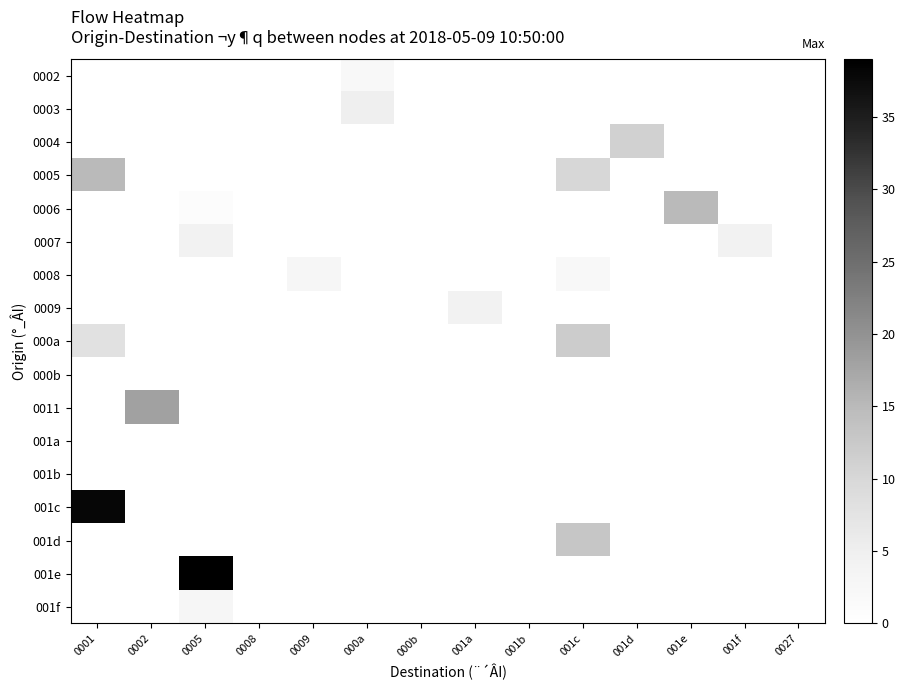

List the series in order of their peak value, lowest first.

000b, 001a, 001b, 0002, 0008, 001f, 0007, 0009, 0003, 0004, 000a, 001d, 0005, 0006, 0011, 001c, 001e